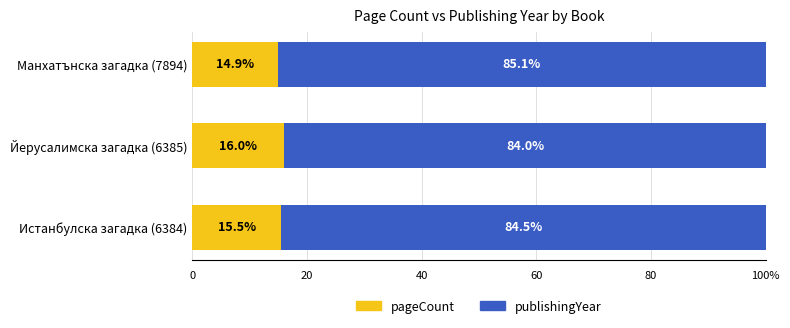

Which category has the highest value in the pageCount series?

Йерусалимска загадка (6385)